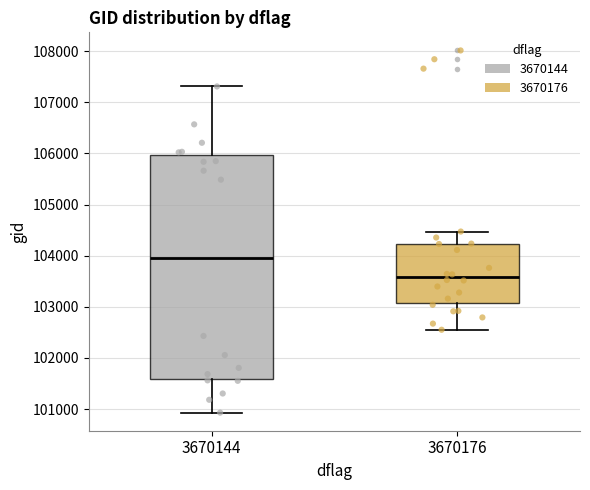

Where does the lower whisker of the box at x = 3670144 end on the y-axis? The values are not printed on the chart, so give them approximately, as read against the axis.

100900